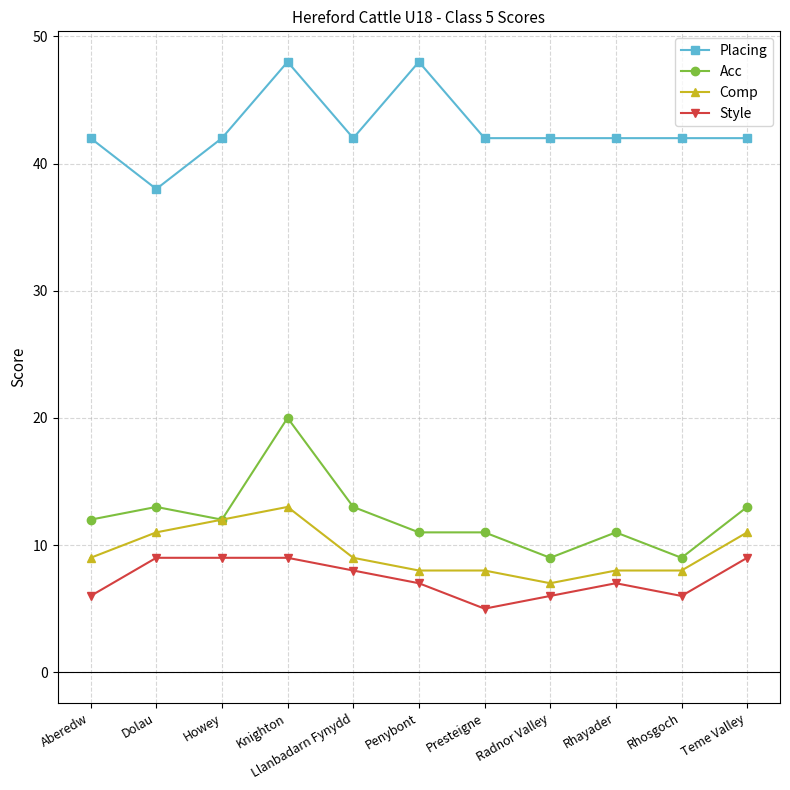

How many data points does each series have?

11